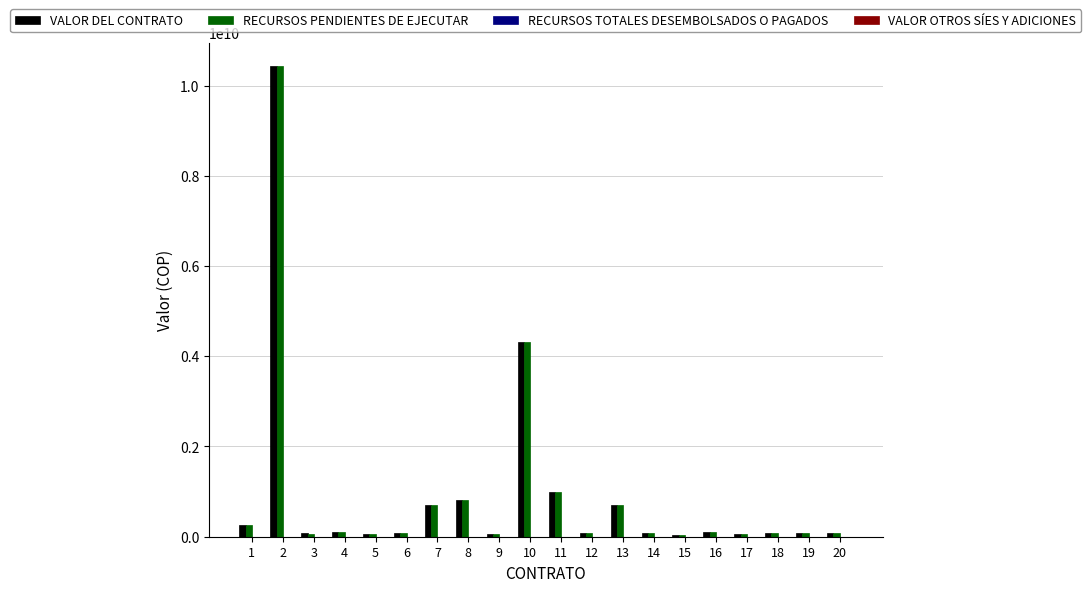

What is the greatest value displayed?

10429276682